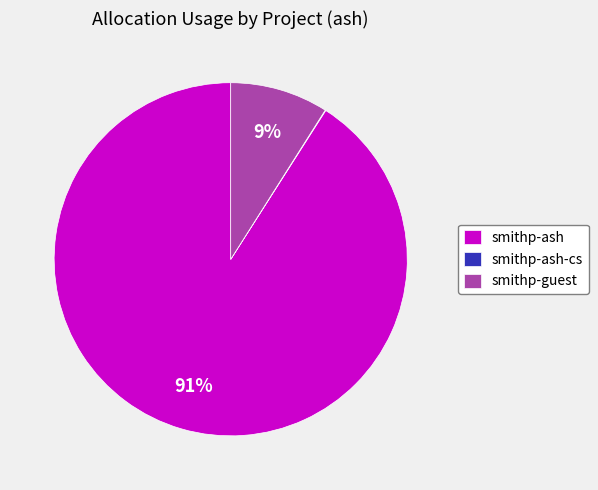

Which category has the biggest portion of the pie?

smithp-ash